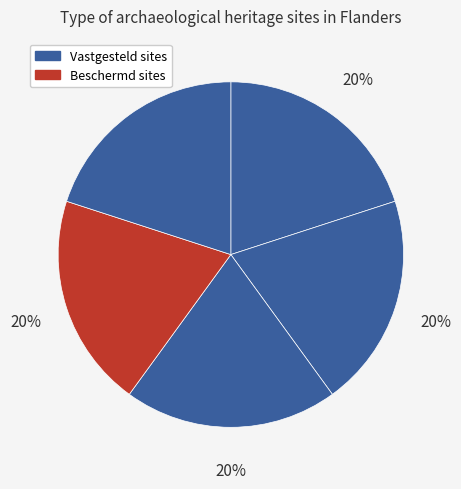

Count the number of slices in the pie.

5